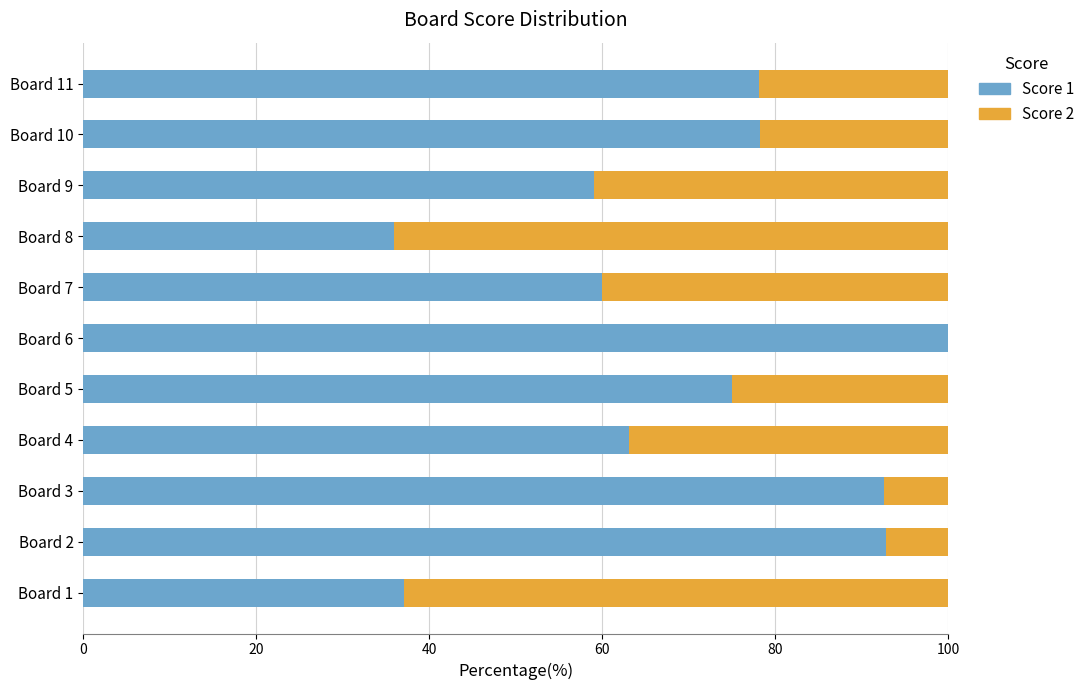

What is the maximum value for Score 1?

100.0